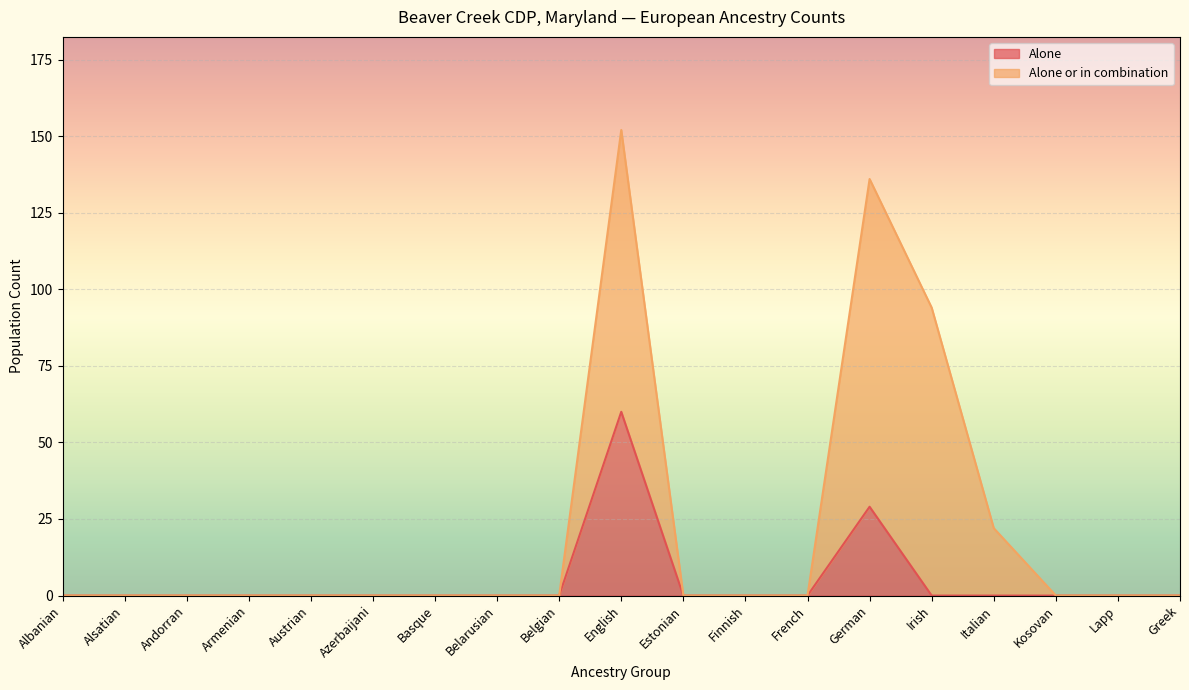

Where is the data nearest to the value 30?

German